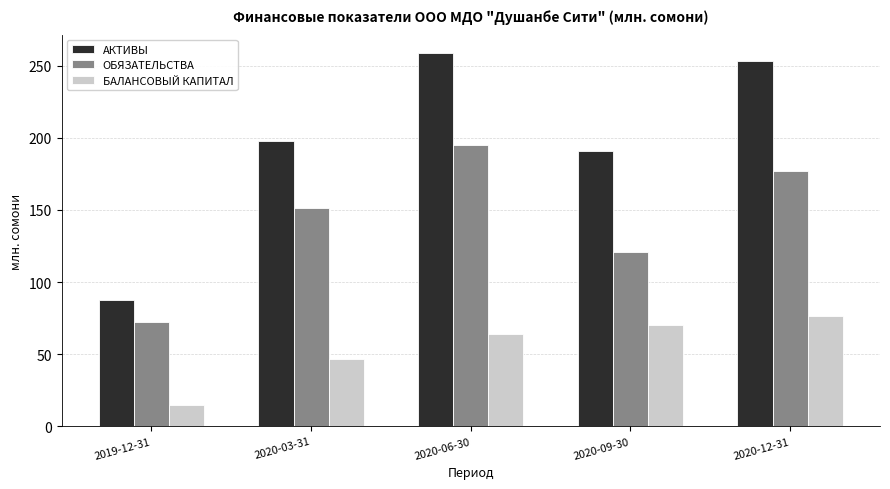

Reading left to right, extract all data points from this chart.

АКТИВЫ: 87.4	198.0	258.6	191.1	253.3
ОБЯЗАТЕЛЬСТВА: 72.6	151.5	194.9	120.9	177.0
БАЛАНСОВЫЙ КАПИТАЛ: 14.8	46.5	63.7	70.2	76.3